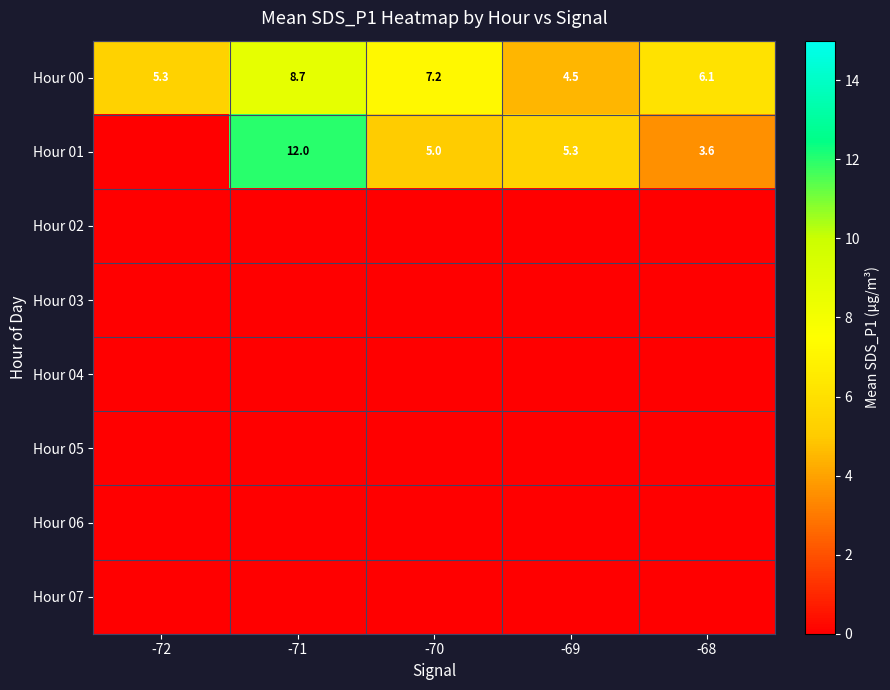

Is it true that Hour 00 equals 7.2 at -70?

True